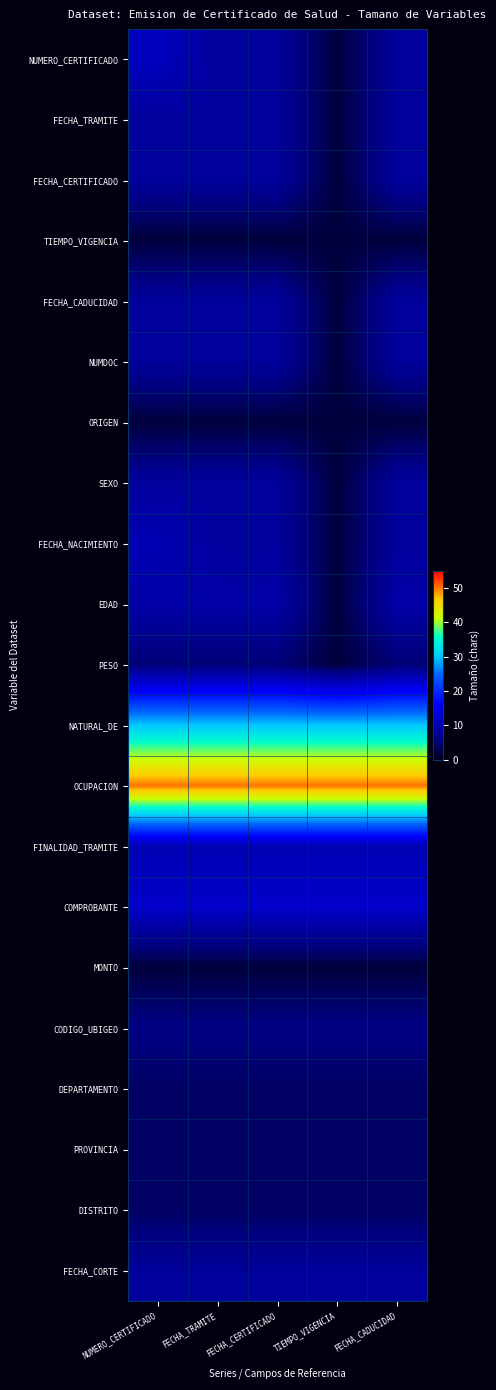

How many series are shown in this chart?

21